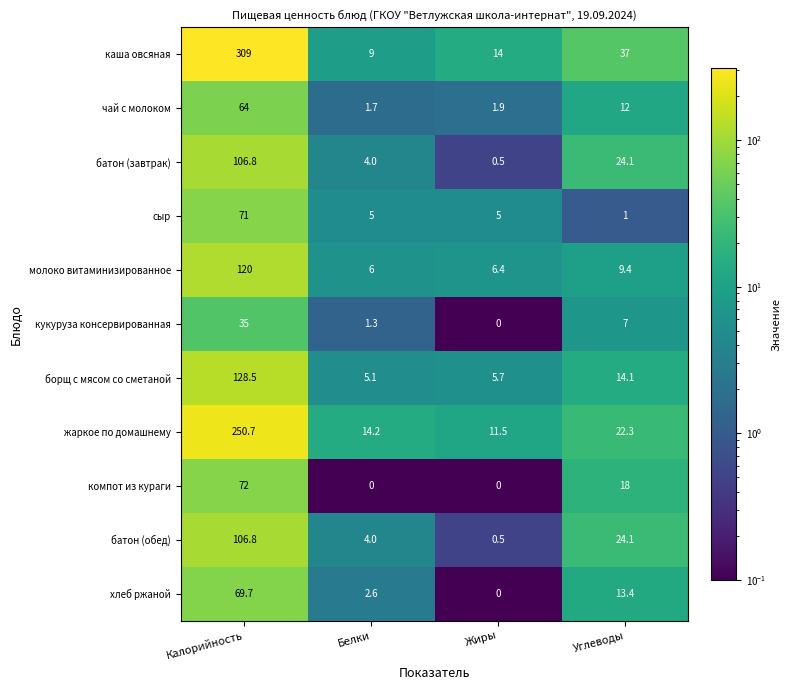

Which series has the largest total across all categories?

каша овсяная